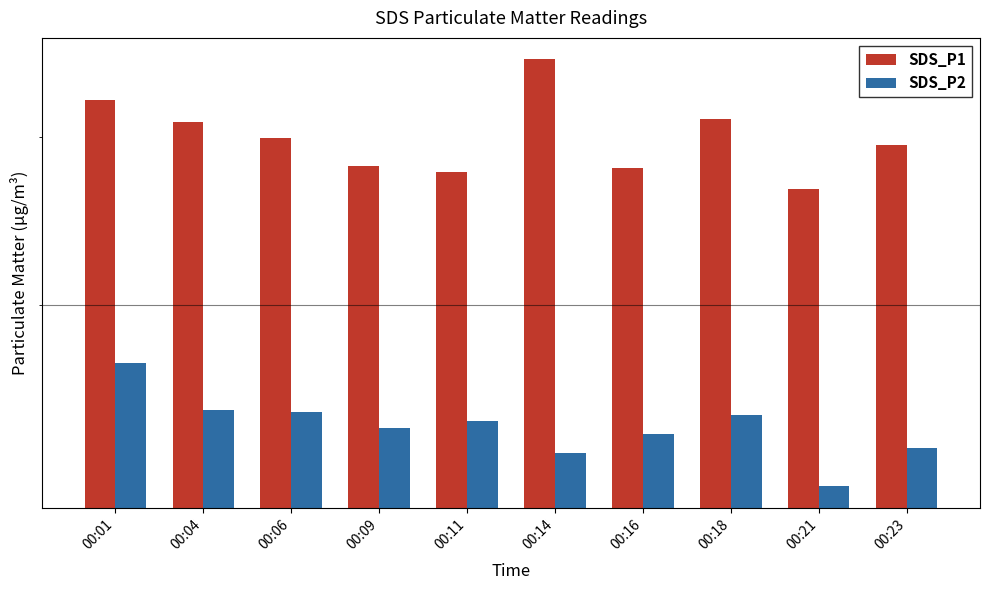

Is the value of SDS_P2 at 00:11 greater than the value of SDS_P1 at 00:21?

No